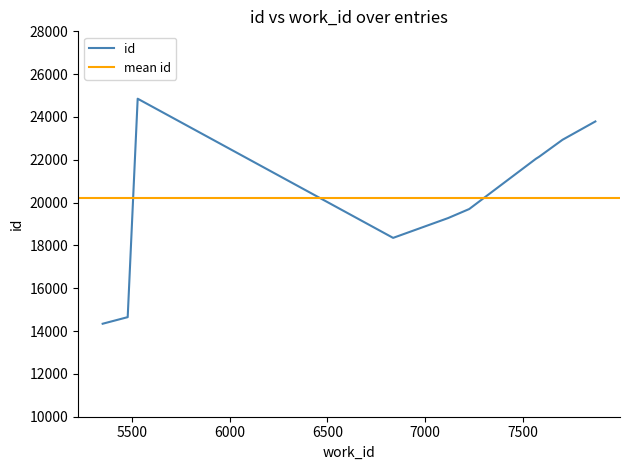

Which series has the largest range (max minus min)?

id